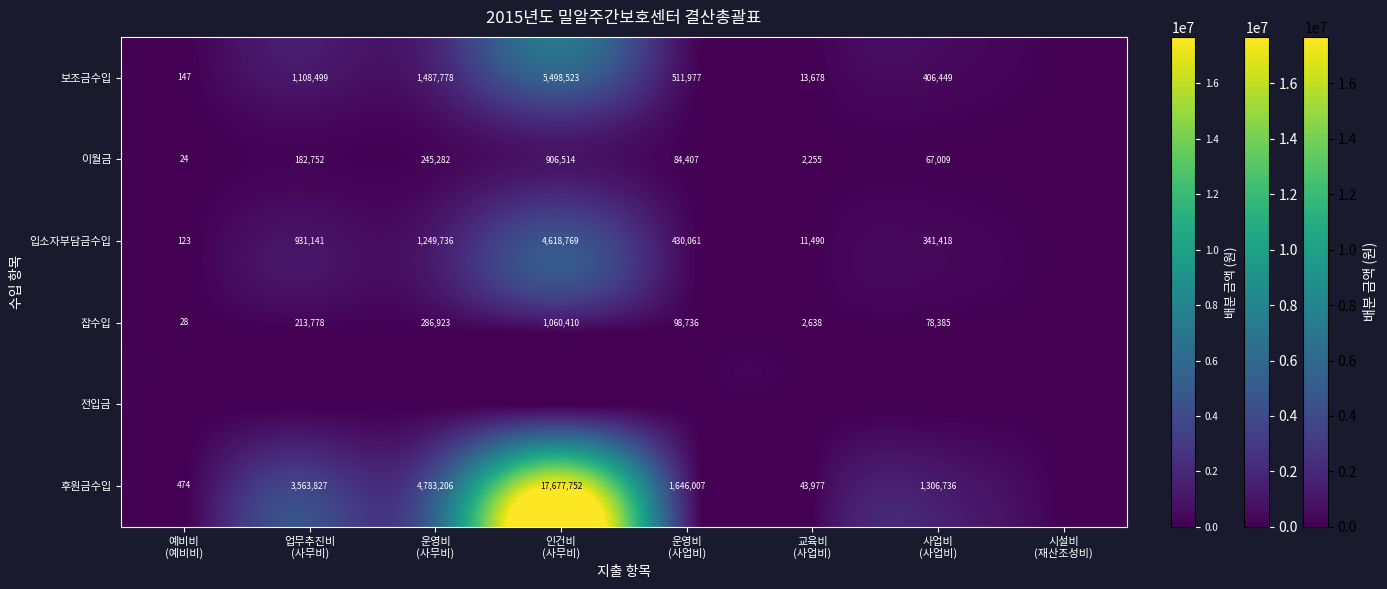

The 입소자부담금수입 series shows 931141.9 at 업무추진비 (사무비). True or false?

True